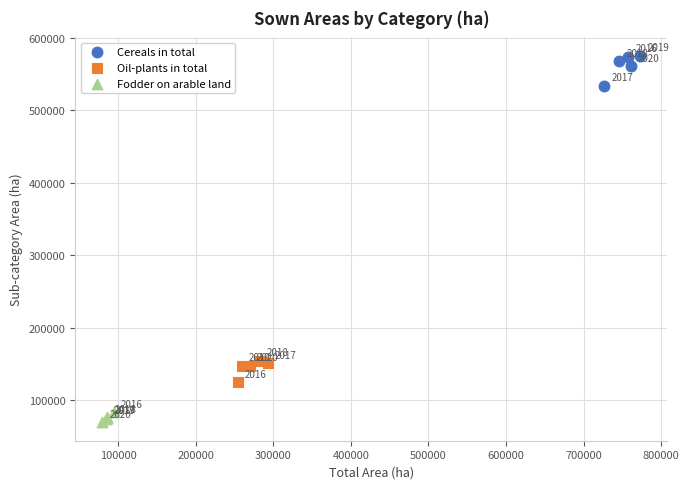

Which series contains the highest Y value?

Cereals in total